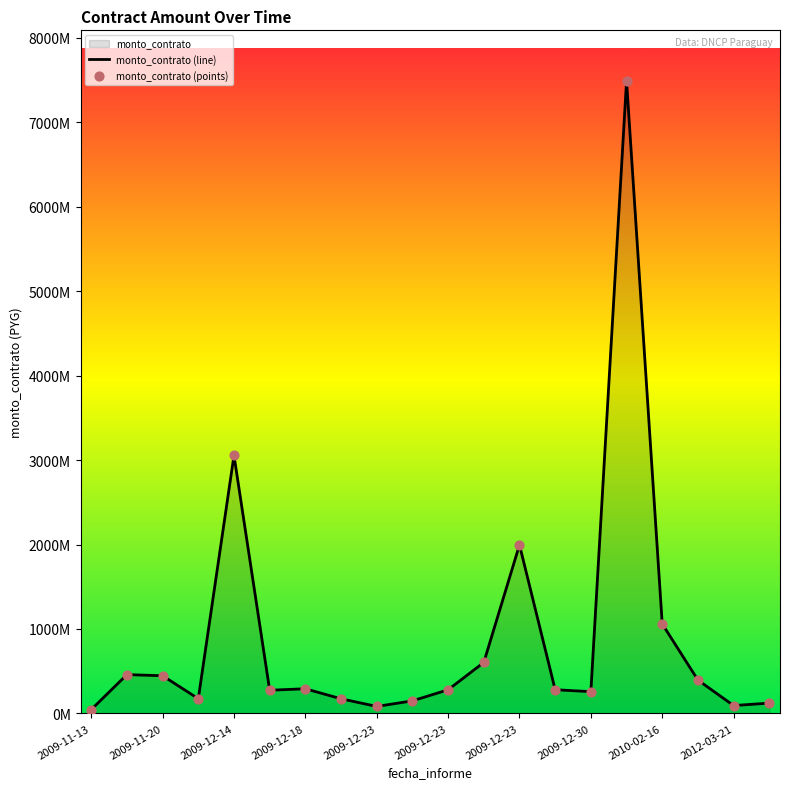

Which series reaches the maximum Y coordinate?

monto_contrato (line)